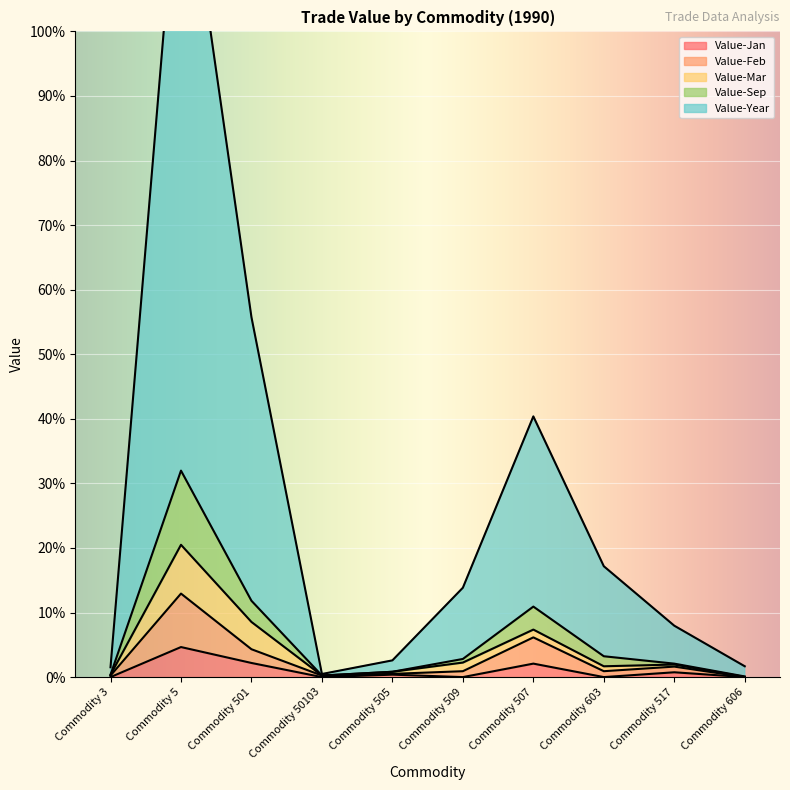

What is the difference between the second highest and second lowest values in the Value-Sep series?

11.6